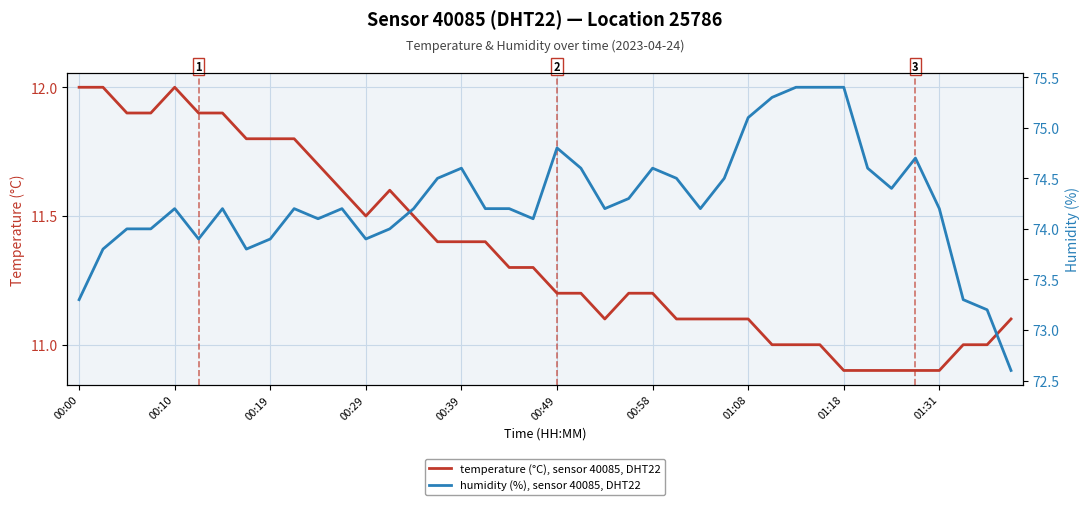

True or false: humidity (%), sensor 40085, DHT22 and temperature (°C), sensor 40085, DHT22 intersect in this chart.

False